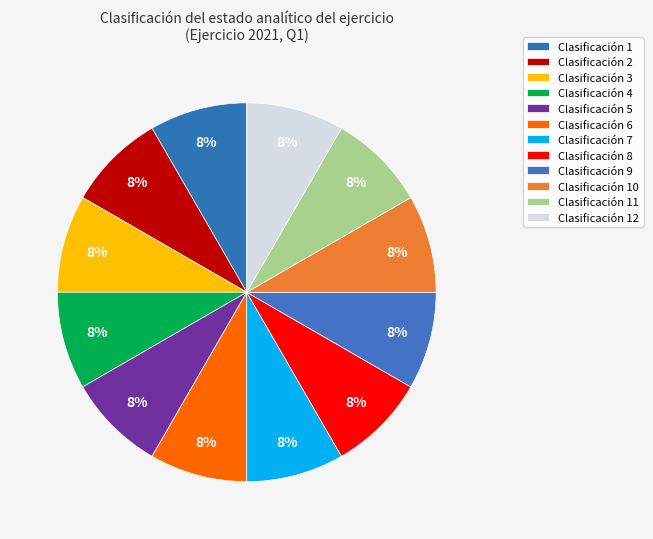

How many slices are in this pie chart?

12